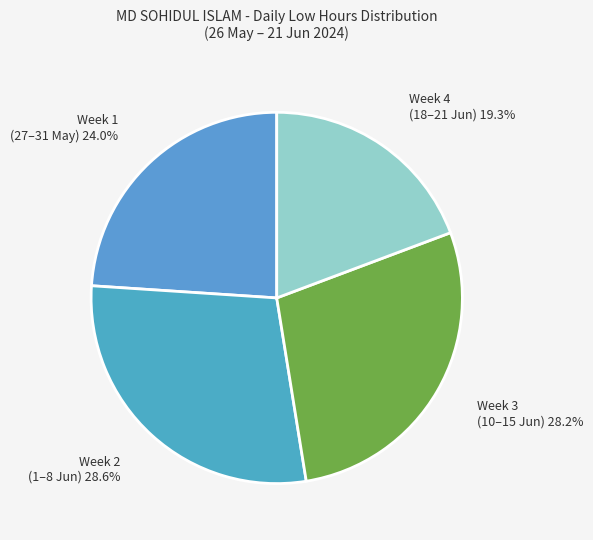

Count the number of slices in the pie.

4